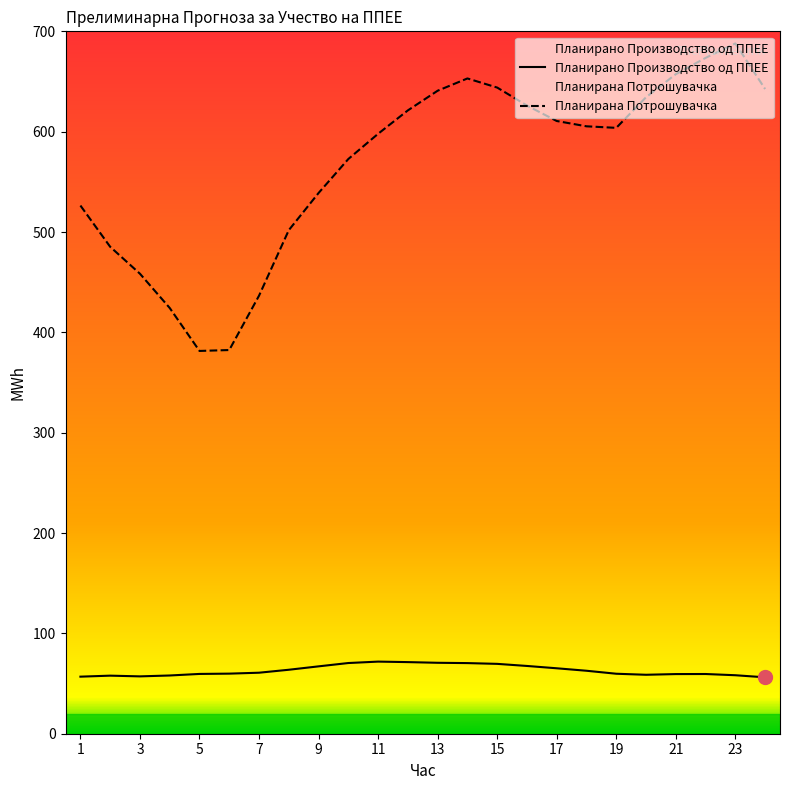

Read the Планирано Производство од ППЕЕ value at 1.

56.9